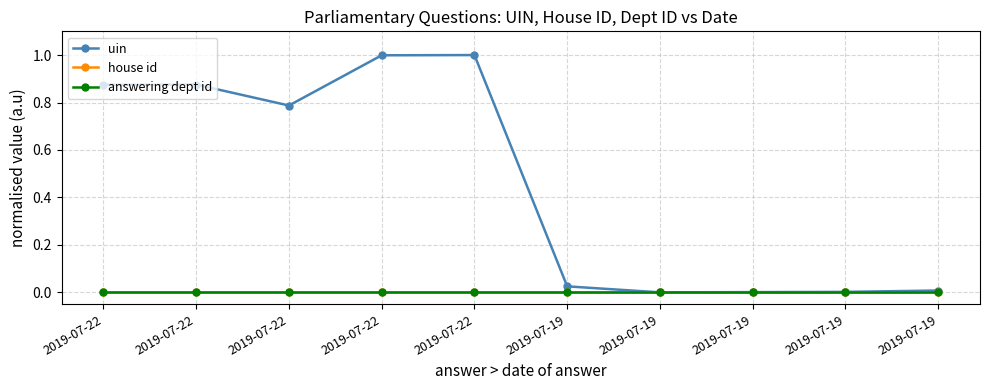

List the series in order of their peak value, lowest first.

house id, answering dept id, uin